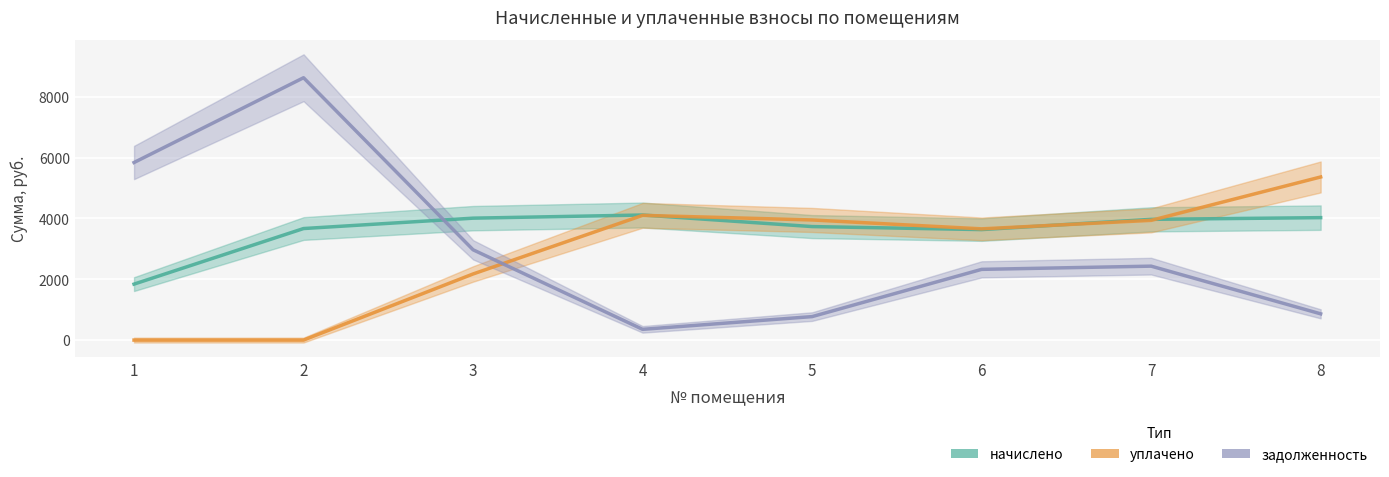

What are all the series names shown in the legend?

начислено, уплачено, задолженность